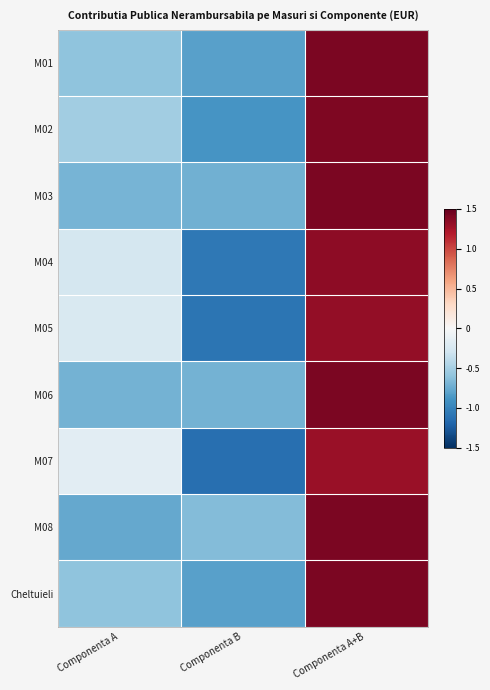

Reading left to right, transcribe all the data shown in this chart.

M01: Componenta A=-0.6	Componenta B=-0.8	Componenta A+B=1.4
M02: Componenta A=-0.5	Componenta B=-0.9	Componenta A+B=1.4
M03: Componenta A=-0.7	Componenta B=-0.7	Componenta A+B=1.4
M04: Componenta A=-0.3	Componenta B=-1.1	Componenta A+B=1.3
M05: Componenta A=-0.2	Componenta B=-1.1	Componenta A+B=1.3
M06: Componenta A=-0.7	Componenta B=-0.7	Componenta A+B=1.4
M07: Componenta A=-0.2	Componenta B=-1.1	Componenta A+B=1.3
M08: Componenta A=-0.8	Componenta B=-0.7	Componenta A+B=1.4
Cheltuieli: Componenta A=-0.6	Componenta B=-0.8	Componenta A+B=1.4